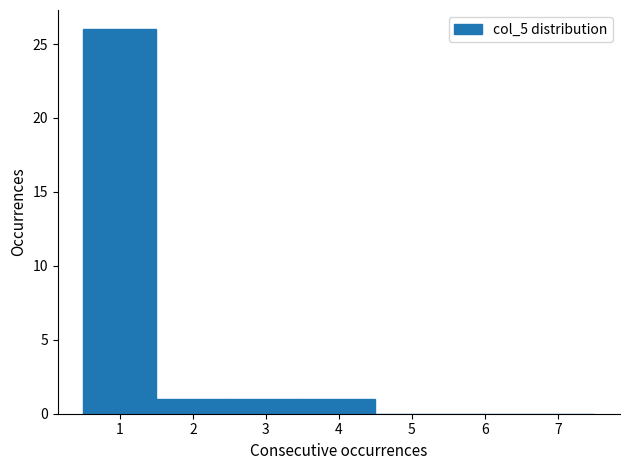

Over which range of the x-axis is the bar tallest?

0.5 to 1.5